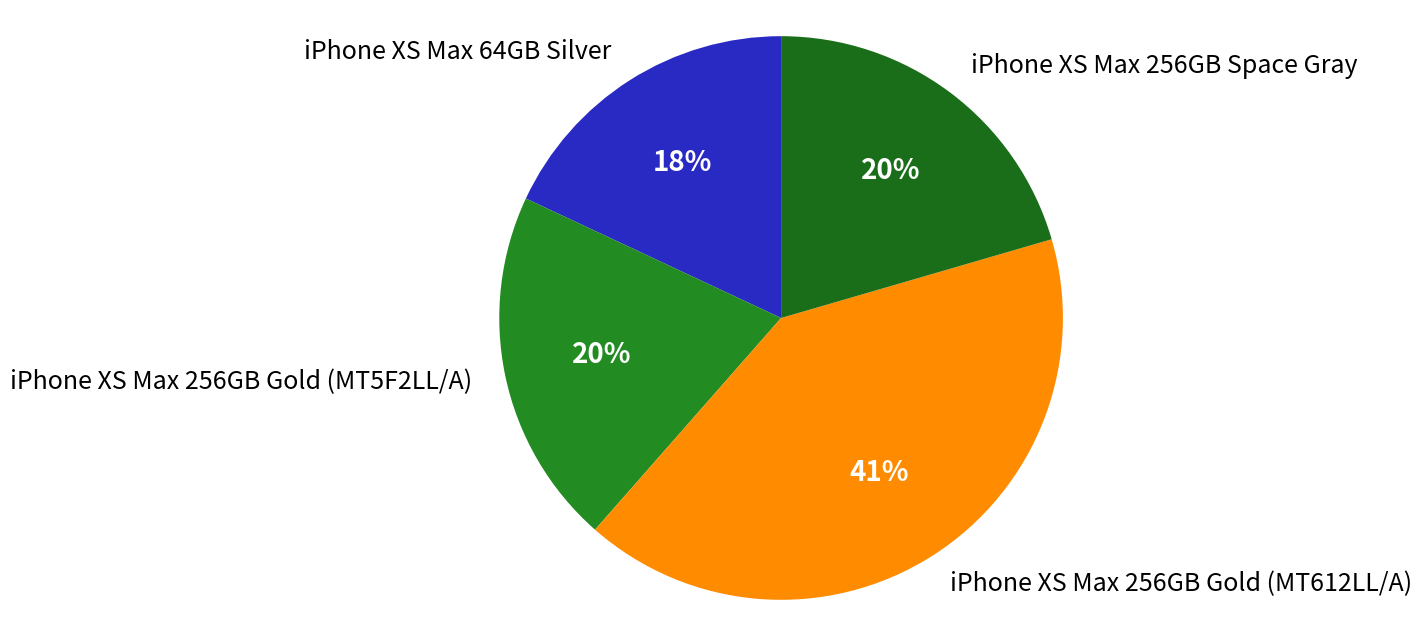

What is the largest slice in the pie chart?

iPhone XS Max 256GB Gold (MT612LL/A)